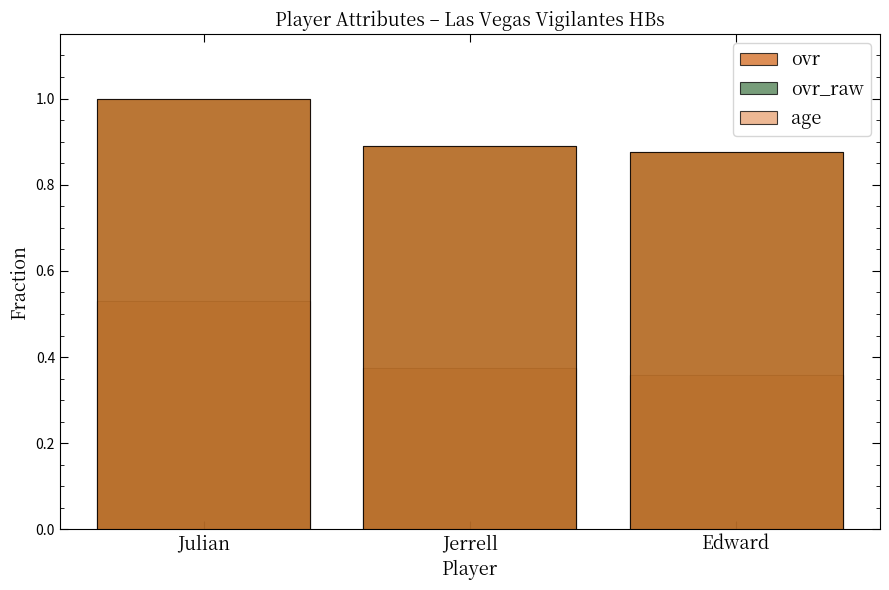

The ovr_raw series shows 0.9 at Jerrell. True or false?

True